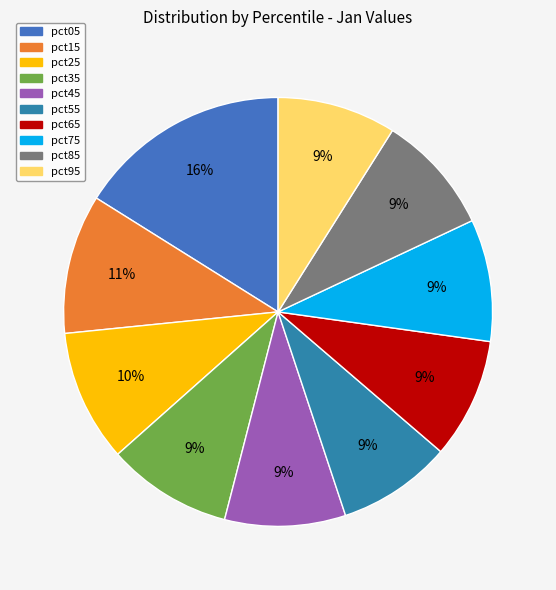

The pct05 slice represents 7% of the pie. True or false?

False